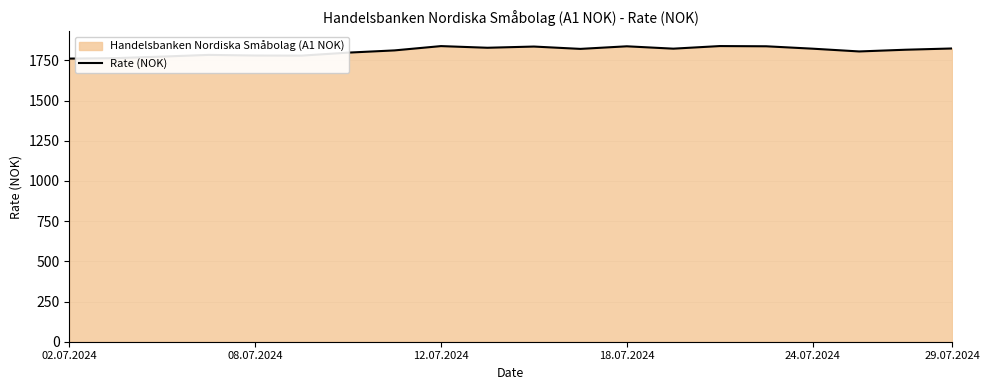

What is the difference between the values at 02.07.2024 and 14?

77.9